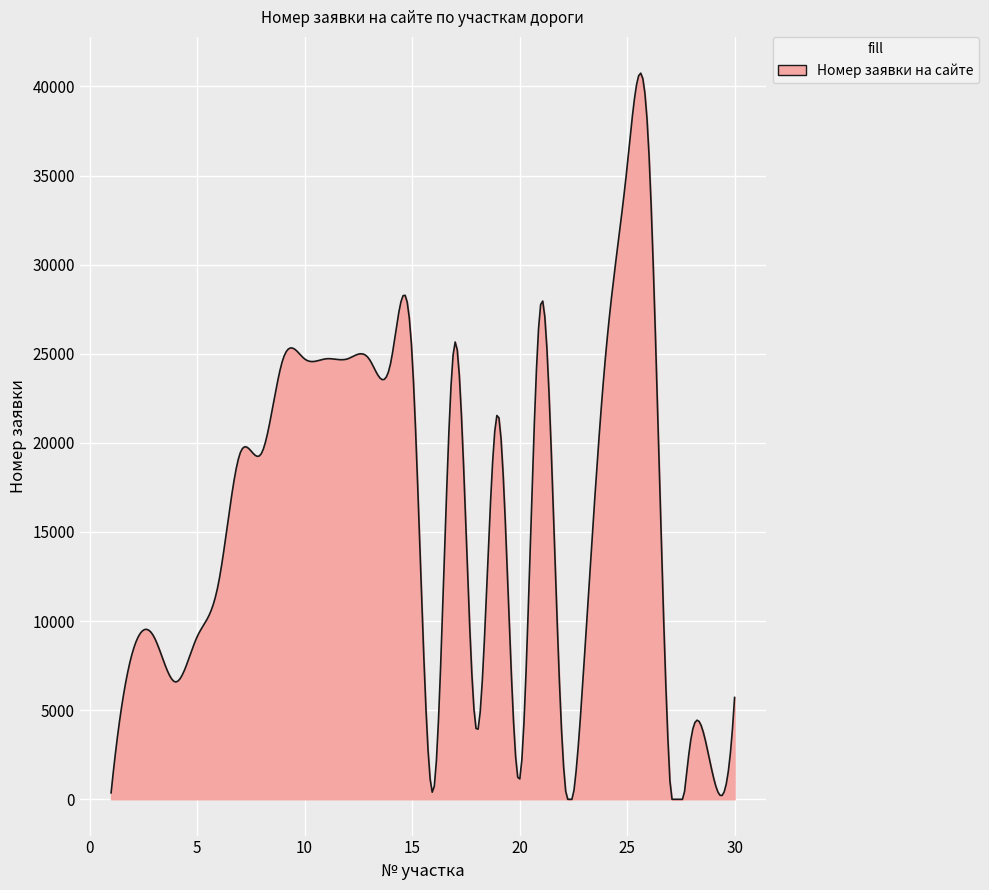

What is the greatest value displayed?

40744.4